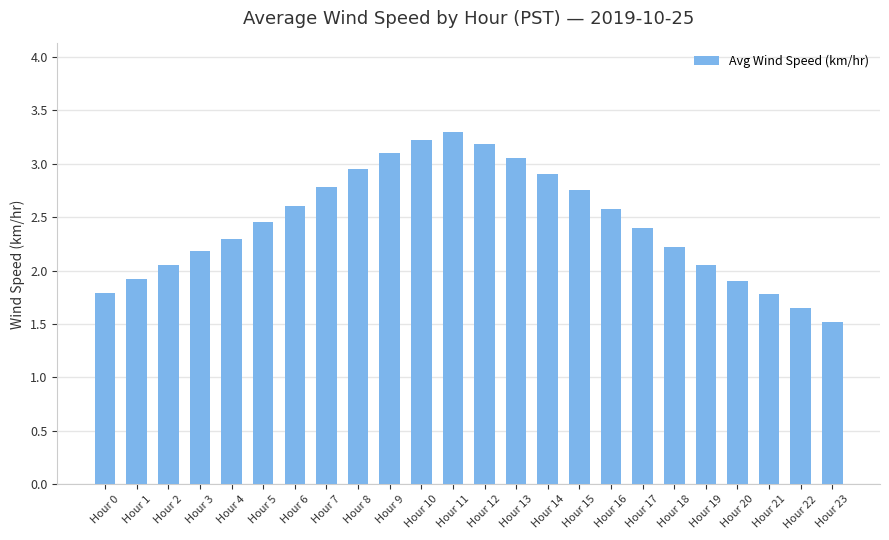

Approximately how many times larger is the value at Hour 1 compared to Hour 17?

0.8